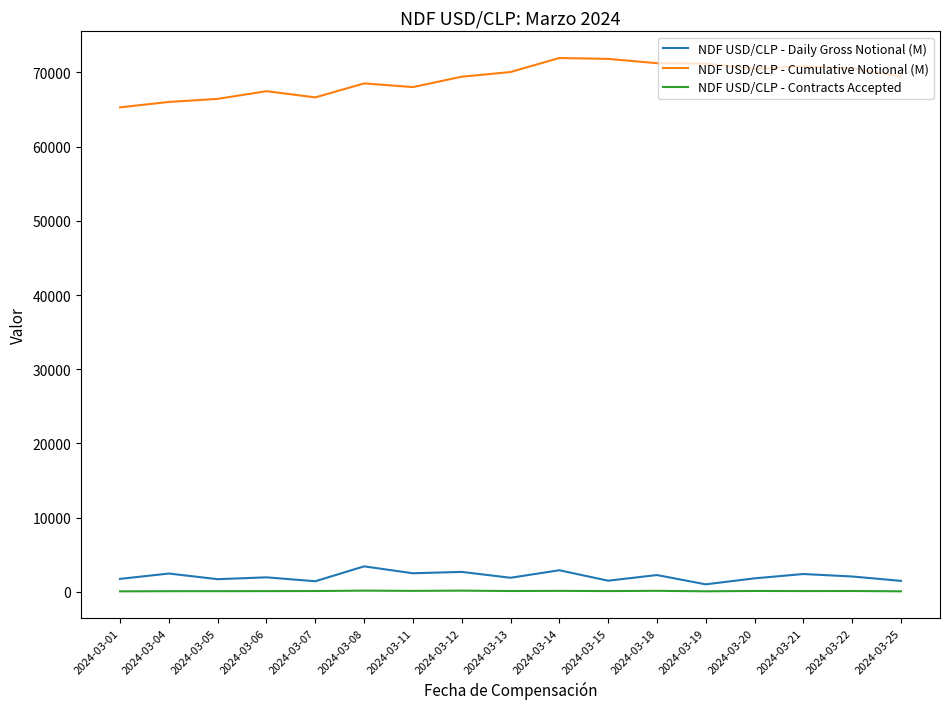

Rank the series by their maximum value, from lowest to highest.

NDF USD/CLP - Contracts Accepted, NDF USD/CLP - Daily Gross Notional (M), NDF USD/CLP - Cumulative Notional (M)